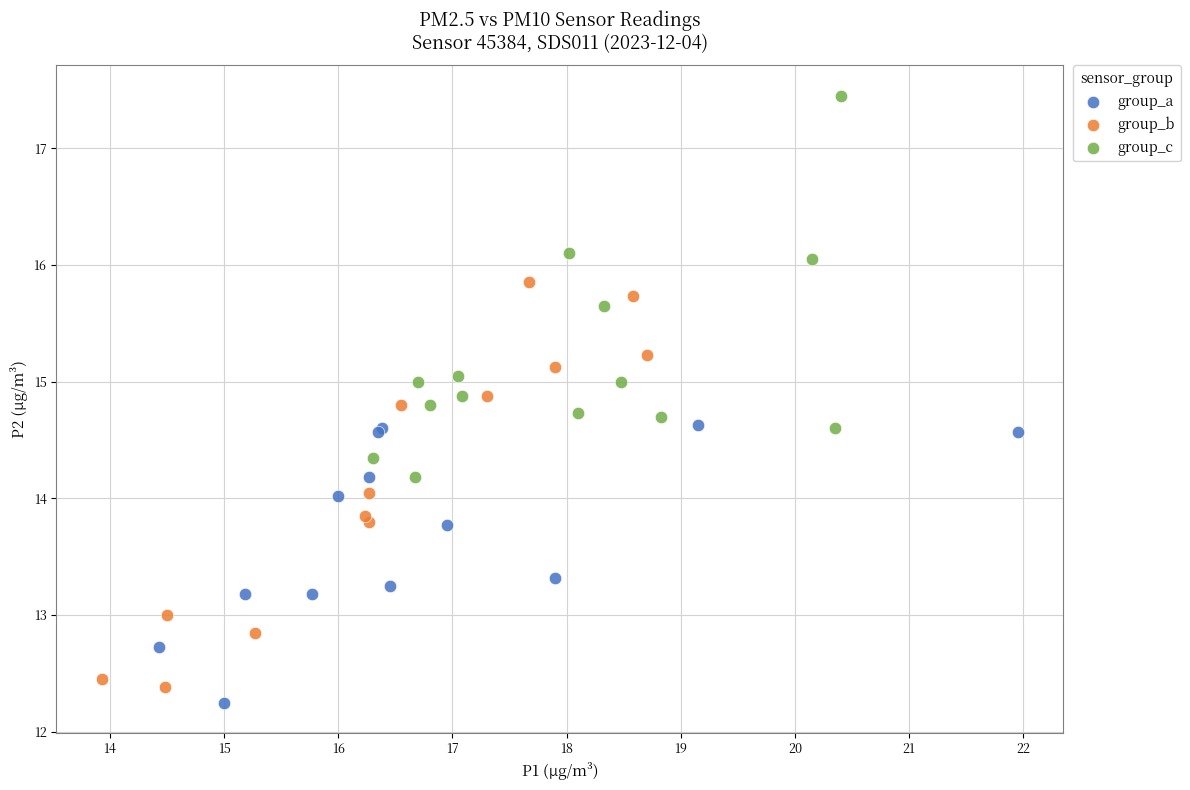

Which series reaches the maximum Y coordinate?

group_c